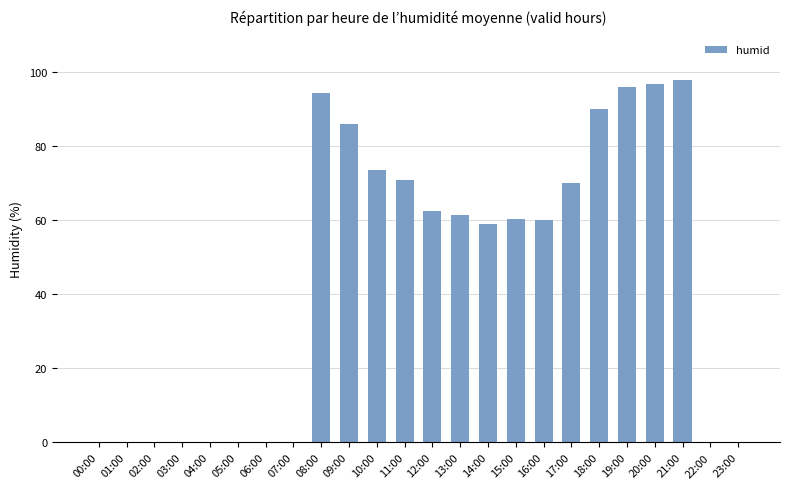

Is it true that the value at 08:00 is 47.4?

False